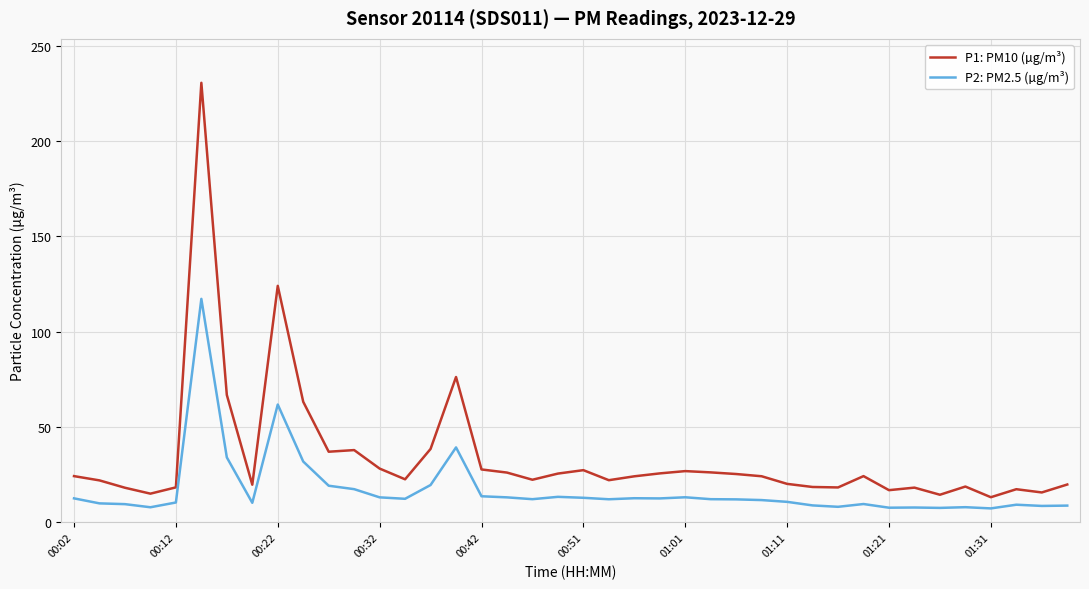

True or false: P2: PM2.5 (µg/m³) and P1: PM10 (µg/m³) cross at least once.

False